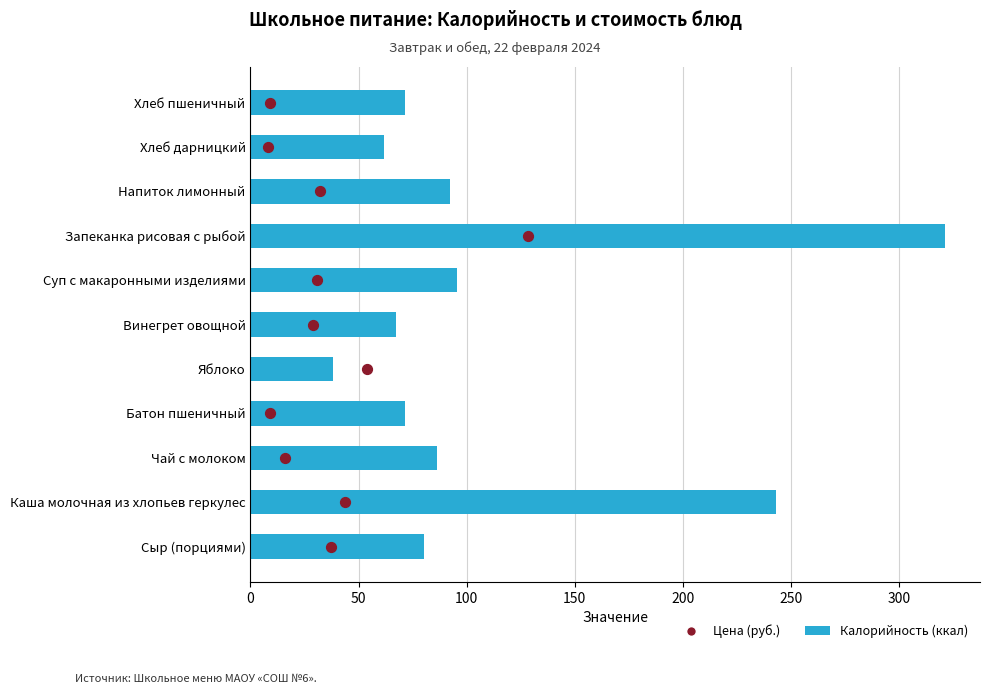

At how many categories does at least one series exceed 103?

2